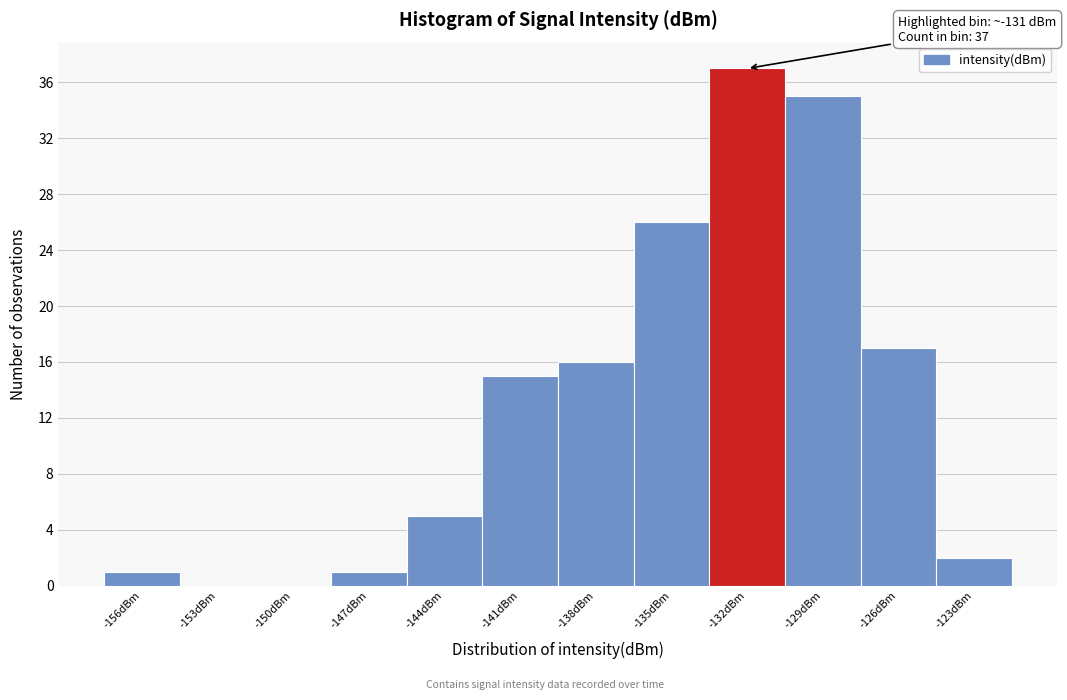

Reading left to right, list all the values displayed in this chart.

-156dBm=1	-153dBm=0	-150dBm=0	-147dBm=1	-144dBm=5	-141dBm=15	-138dBm=16	-135dBm=26	-132dBm=37	-129dBm=35	-126dBm=17	-123dBm=2